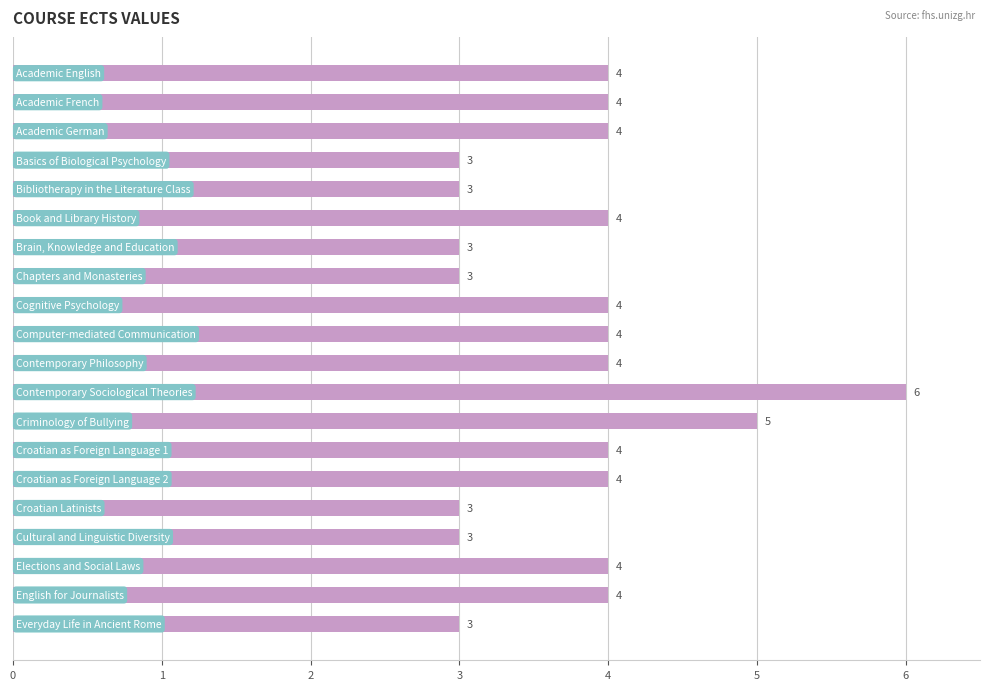

What is the minimum value shown in the chart?

3